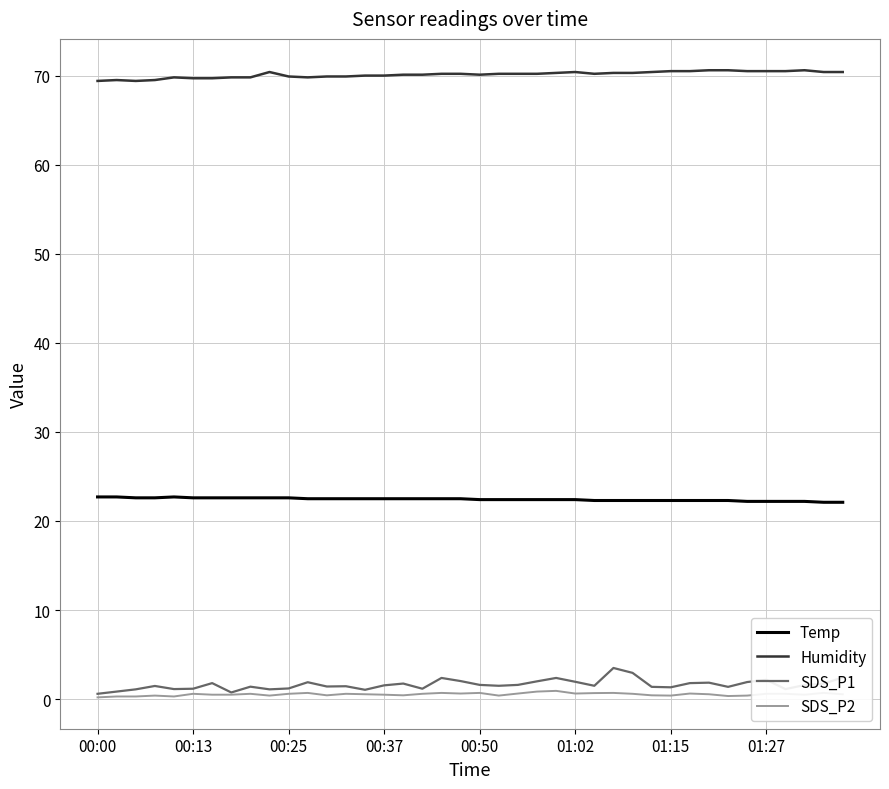

Which series has the widest spread of values?

SDS_P1